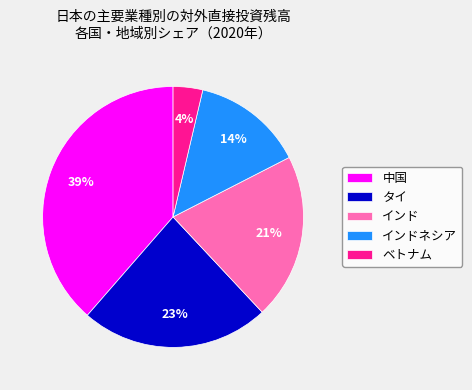

The 中国 slice represents 39% of the pie. True or false?

True